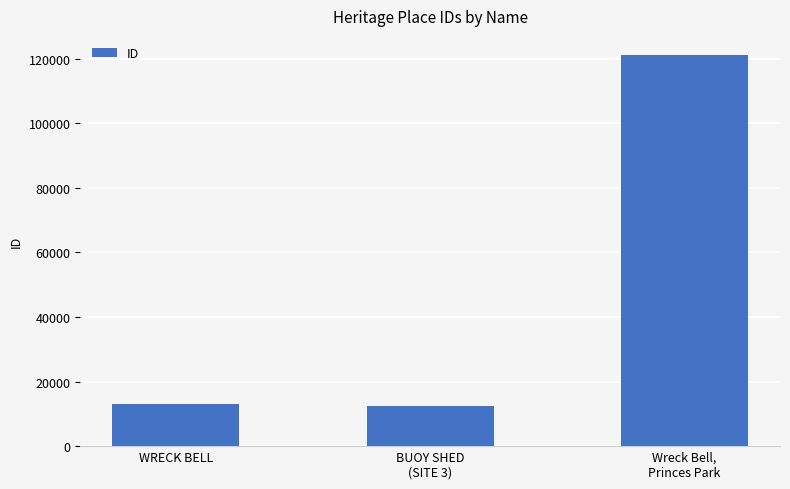

Does the chart contain stacked bars?

No